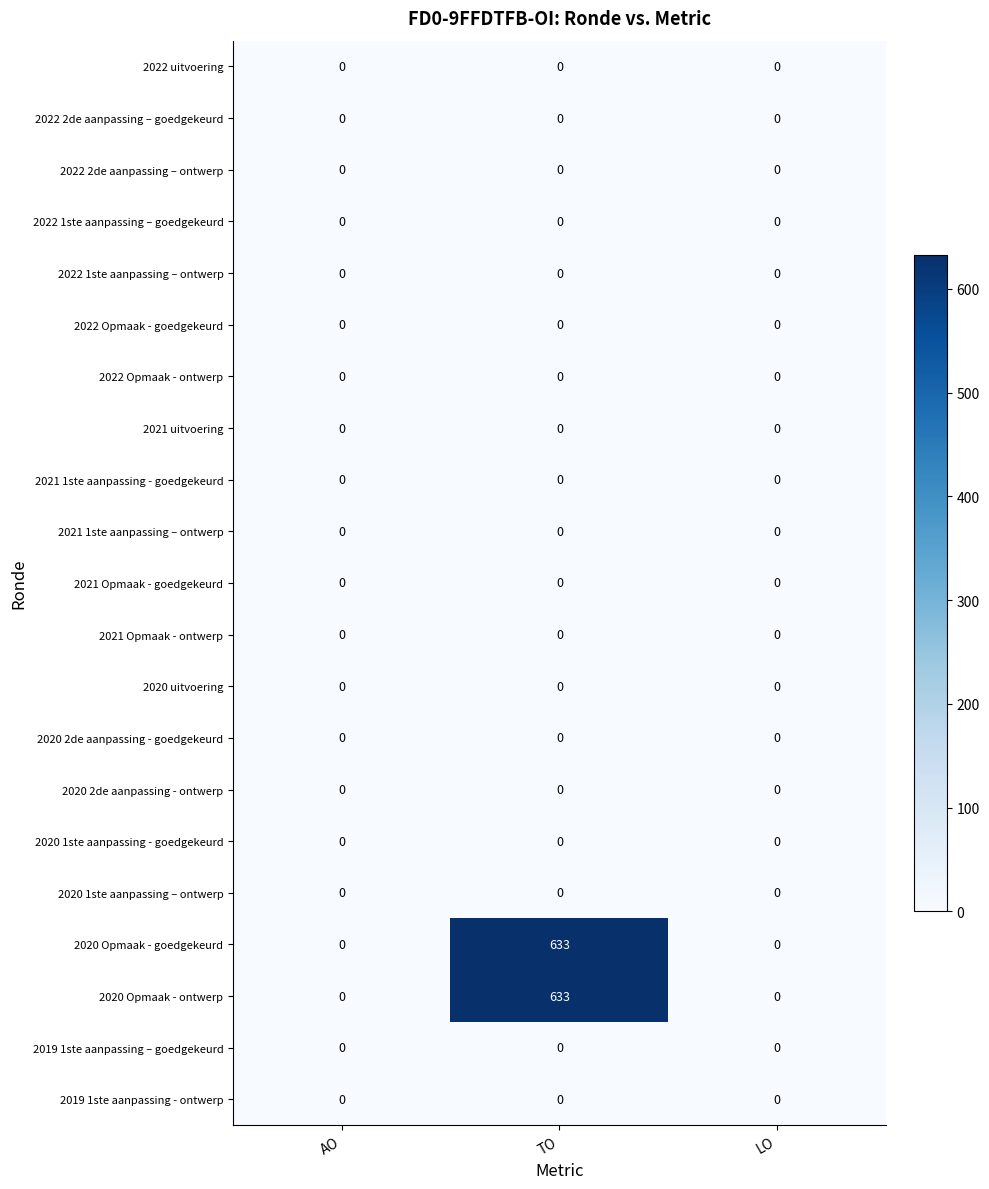

The 2021 uitvoering series shows 0 at AO. True or false?

True